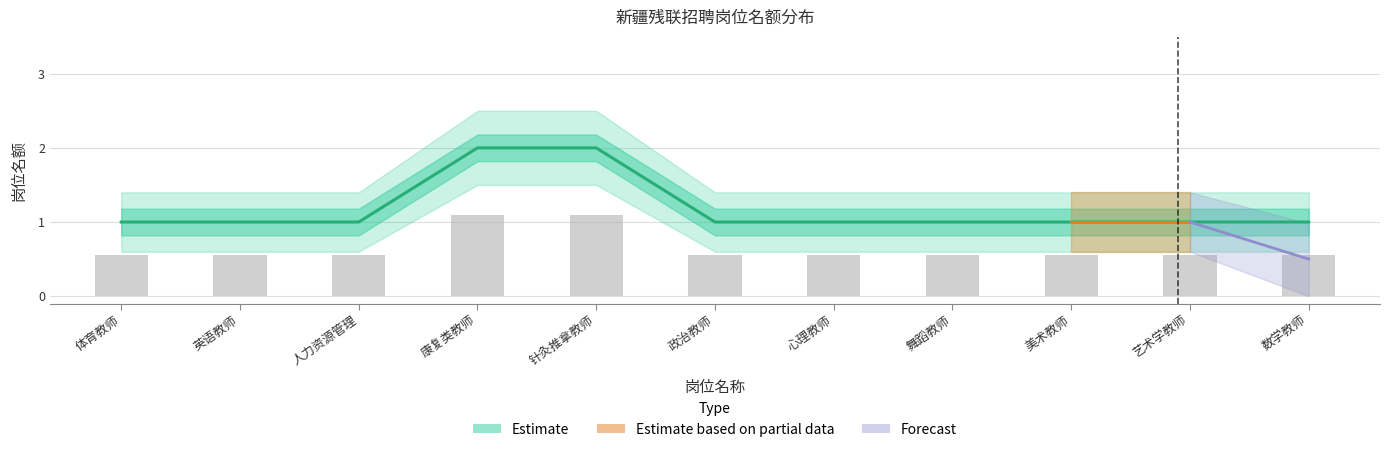

What value does the 岗位名额 series have at 体育教师?

1.0